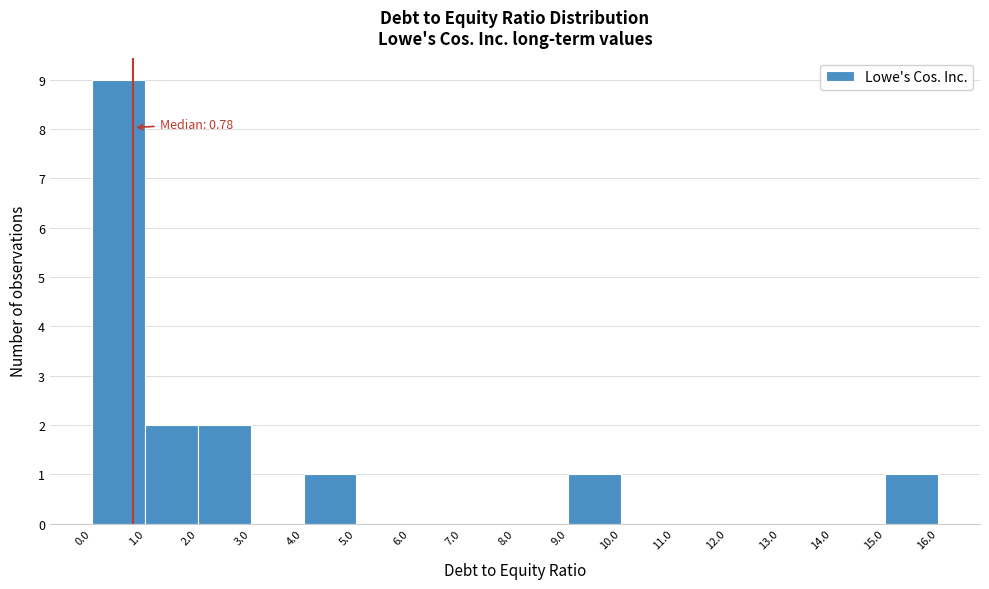

Over which range of the x-axis is the bar tallest?

0.0 to 1.0